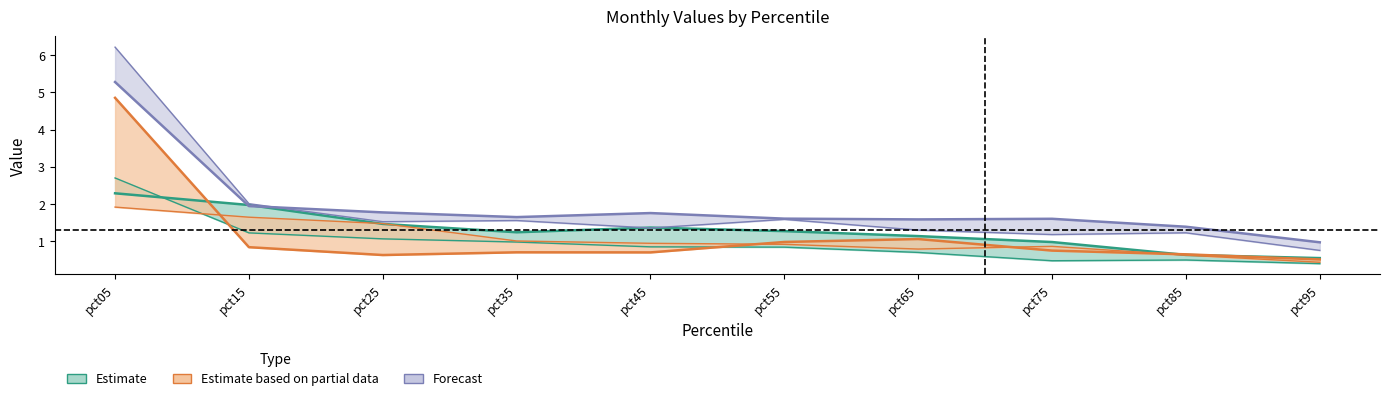

Reading left to right, extract all data points from this chart.

Jan: pct05=2.3	pct15=2.0	pct25=1.5	pct35=1.2	pct45=1.4	pct55=1.3	pct65=1.1	pct75=1.0	pct85=0.6	pct95=0.5
Feb: pct05=4.9	pct15=0.8	pct25=0.6	pct35=0.7	pct45=0.7	pct55=1.0	pct65=1.1	pct75=0.7	pct85=0.6	pct95=0.5
Mar: pct05=2.7	pct15=1.2	pct25=1.1	pct35=1.0	pct45=0.8	pct55=0.8	pct65=0.7	pct75=0.5	pct85=0.5	pct95=0.4
Apr: pct05=1.9	pct15=1.6	pct25=1.5	pct35=1.0	pct45=0.9	pct55=0.9	pct65=0.8	pct75=0.9	pct85=0.6	pct95=0.4
Jun: pct05=6.2	pct15=2.0	pct25=1.5	pct35=1.6	pct45=1.4	pct55=1.6	pct65=1.3	pct75=1.2	pct85=1.2	pct95=0.8
Jul: pct05=5.3	pct15=1.9	pct25=1.8	pct35=1.6	pct45=1.8	pct55=1.6	pct65=1.6	pct75=1.6	pct85=1.4	pct95=1.0